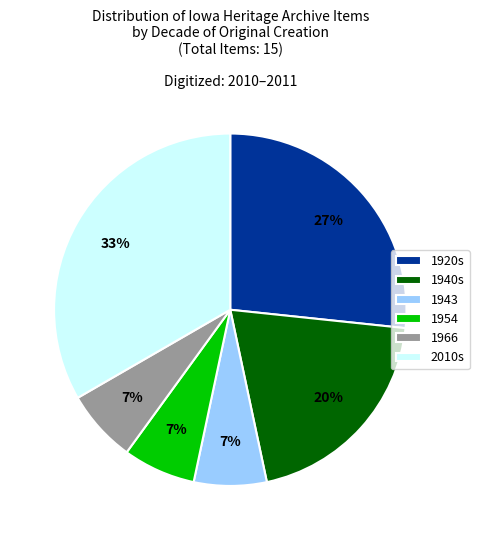

Is there a majority slice in this chart?

No